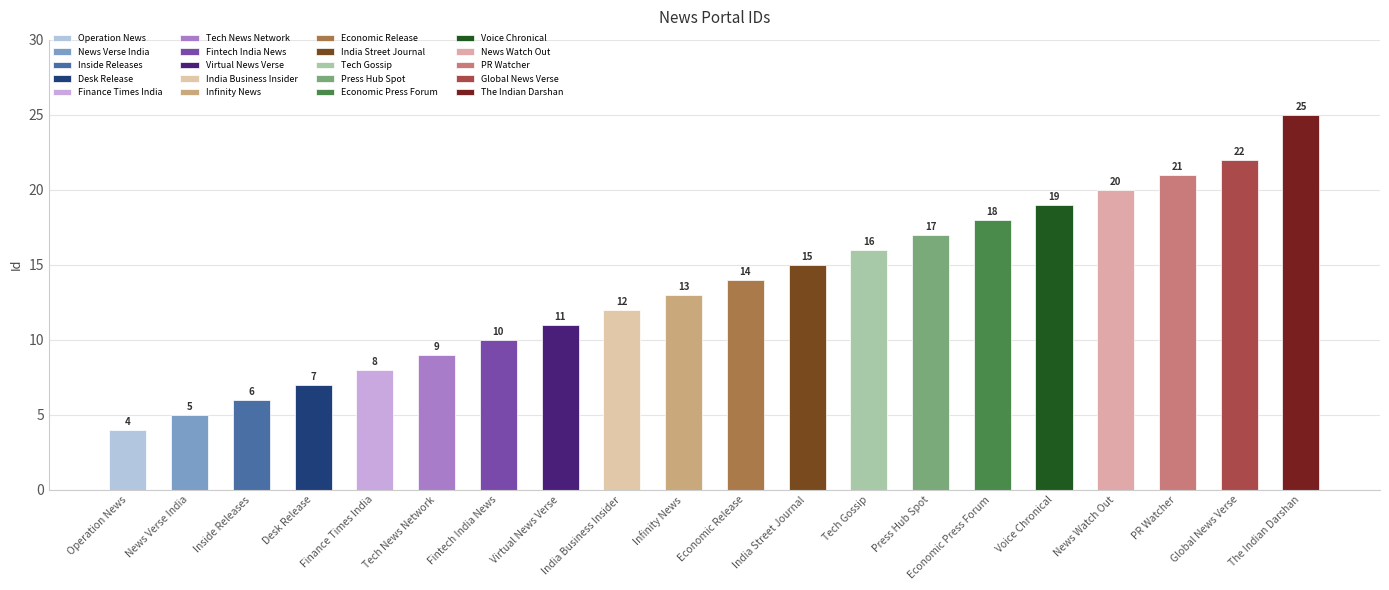

What position from the right is PR Watcher?

3